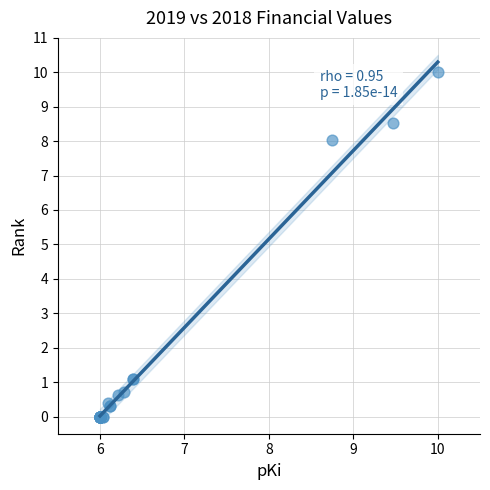

What Y value in the scatter plot is closest to 5?

8.0